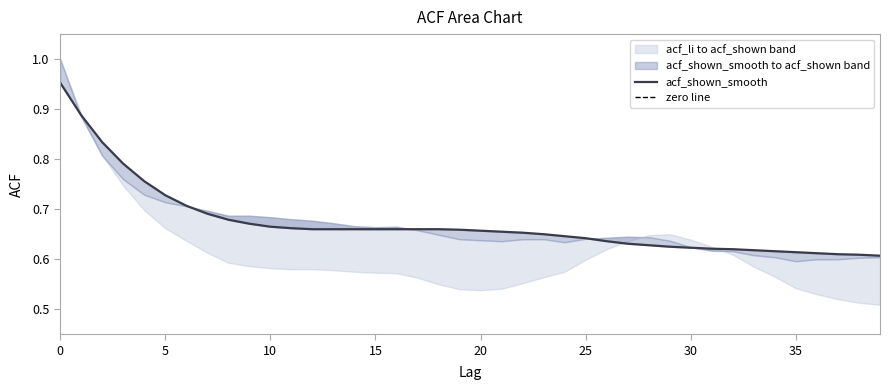

Which series has the largest total across all categories?

acf_shown_smooth